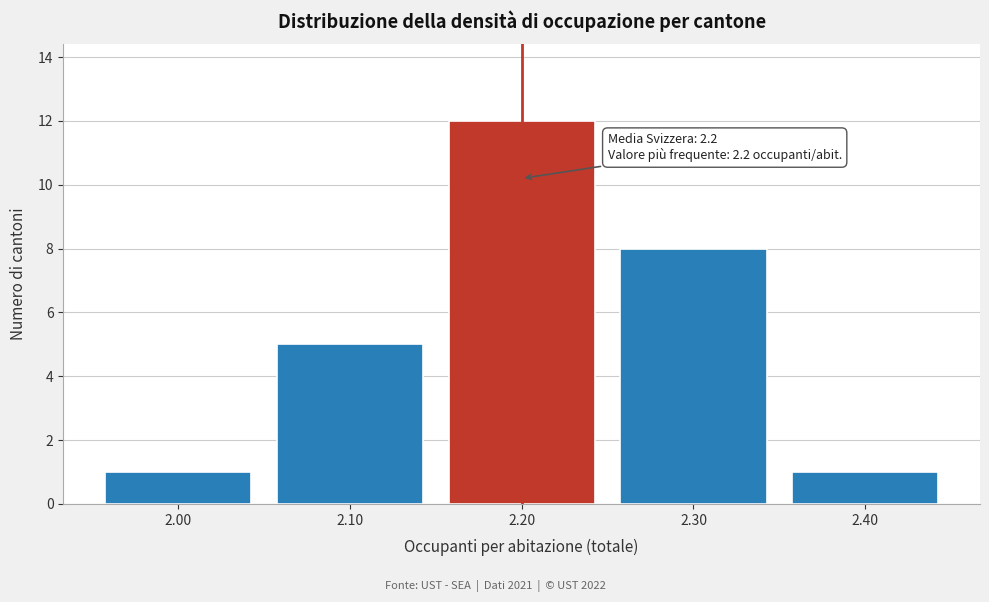

Over which range of the x-axis is the bar tallest?

2.15 to 2.25